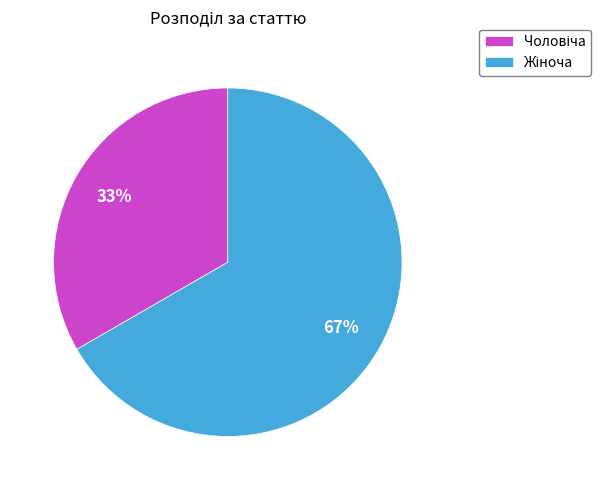

Is there any slice that represents more than half of the pie?

Yes